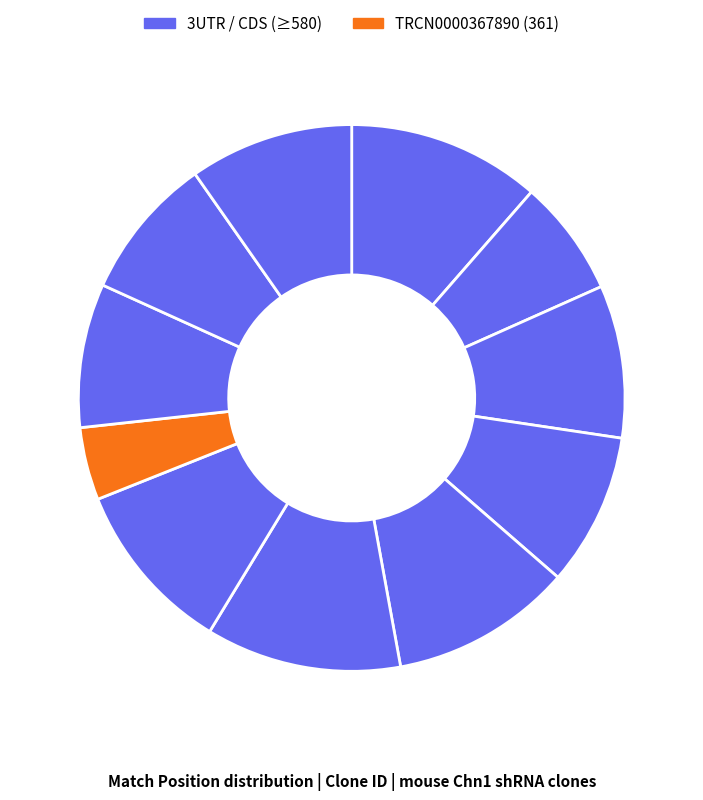

How many slices are in this pie chart?

11